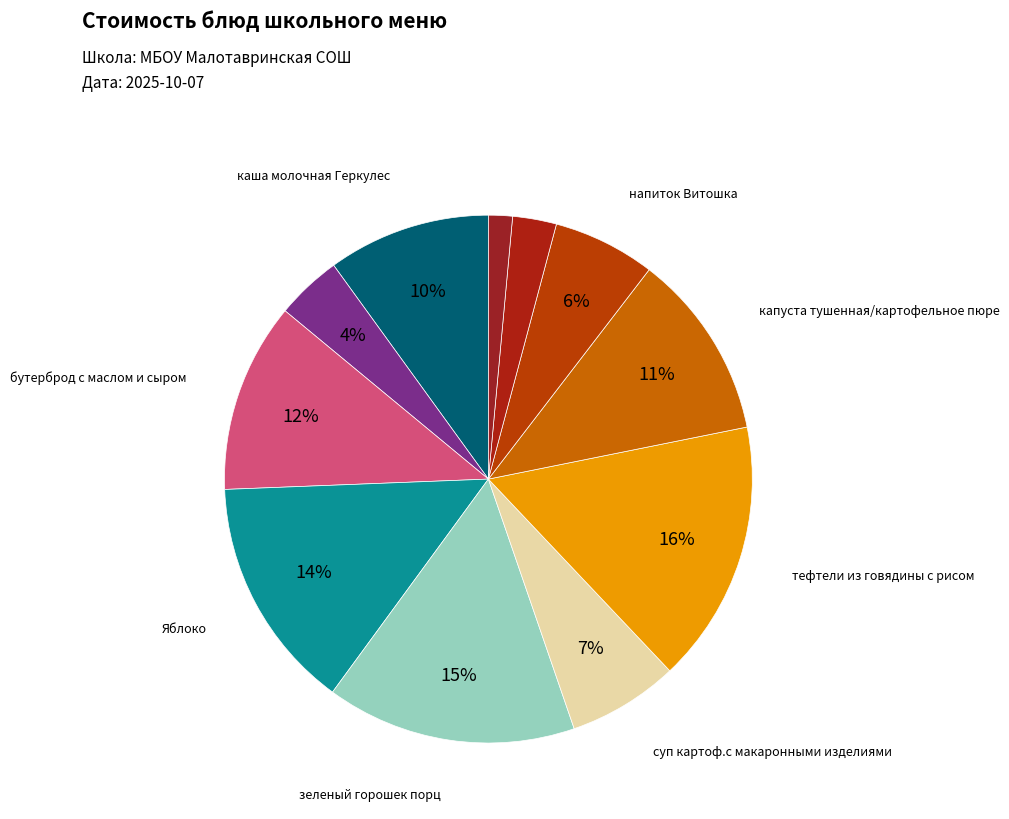

Which category has the biggest portion of the pie?

тефтели из говядины с рисом